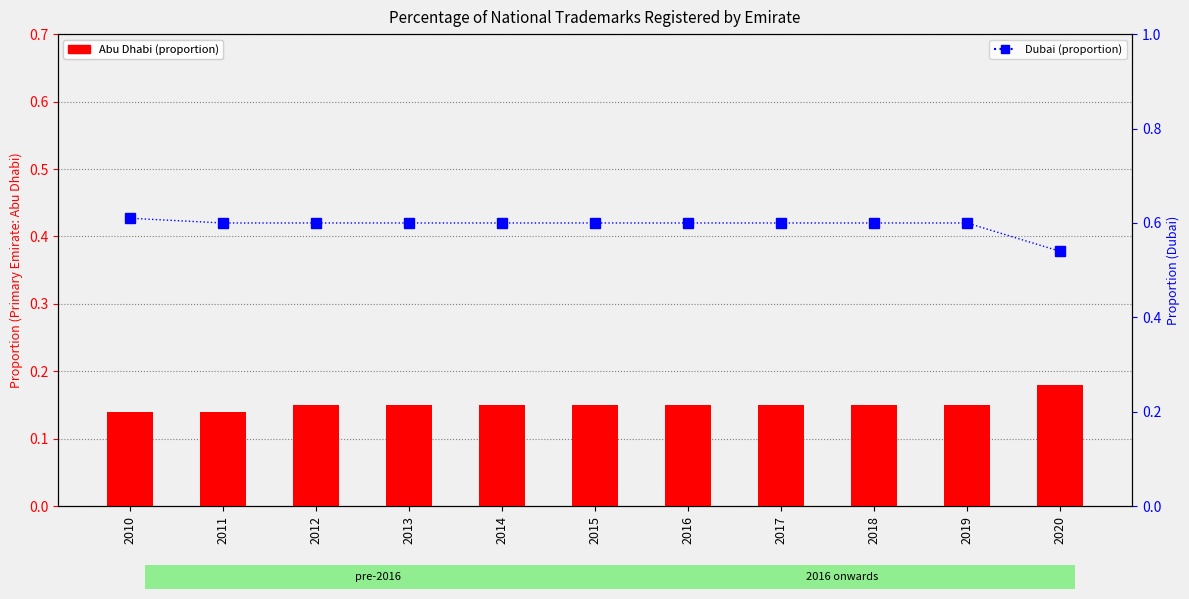

List the series in order of their overall mean, highest first.

Dubai, Abu Dhabi